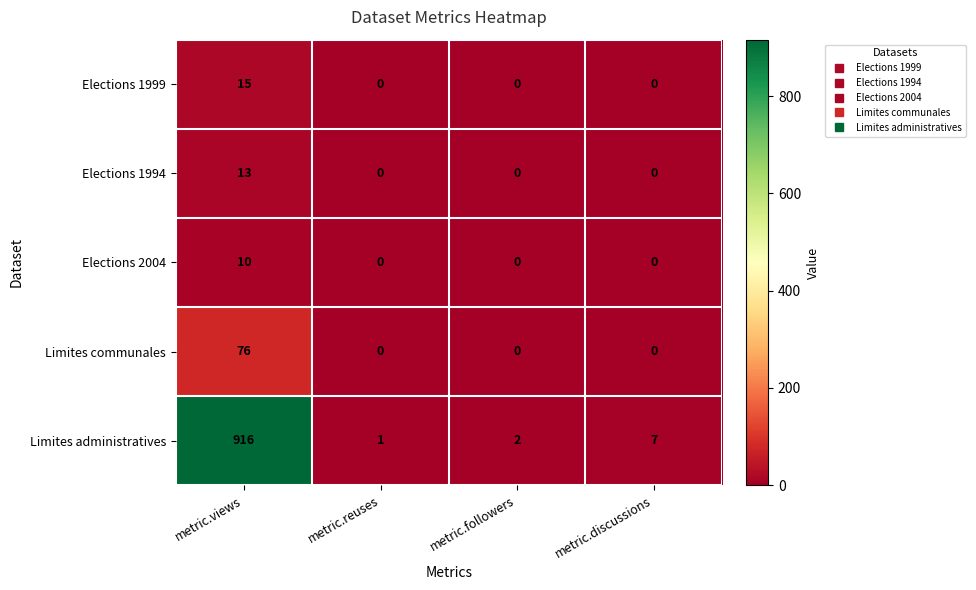

Rank the categories by Limites administratives value from lowest to highest.

metric.reuses, metric.followers, metric.discussions, metric.views